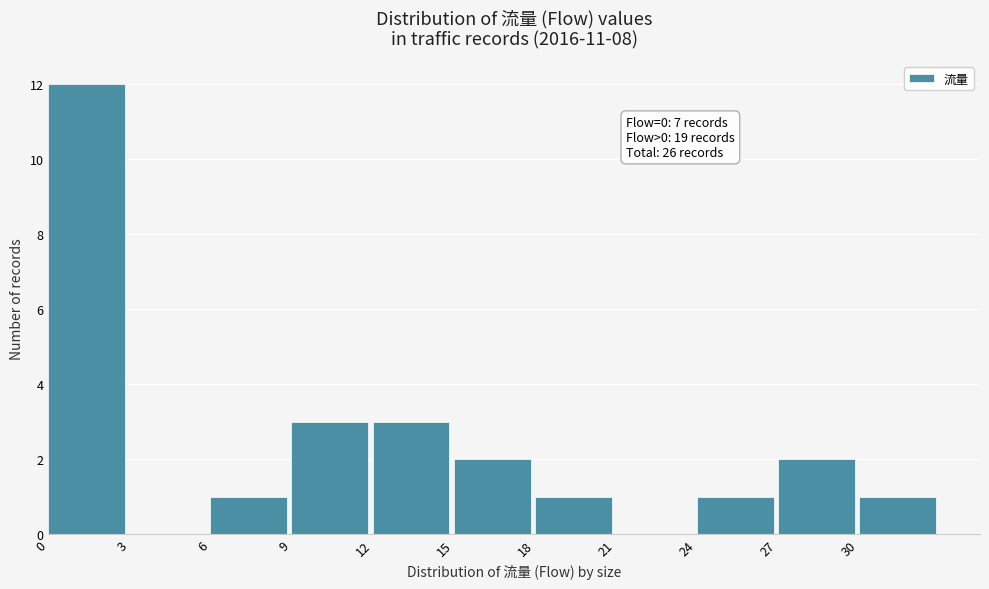

Over which range of the x-axis is the bar tallest?

0 to 3